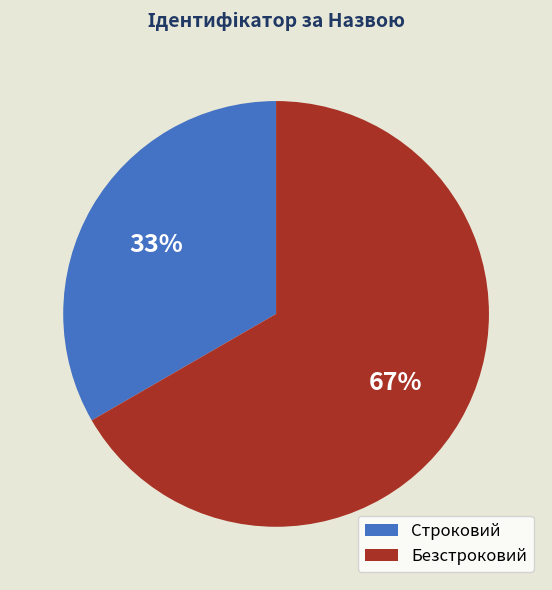

Is the sum of Безстроковий and Строковий greater than half?

Yes